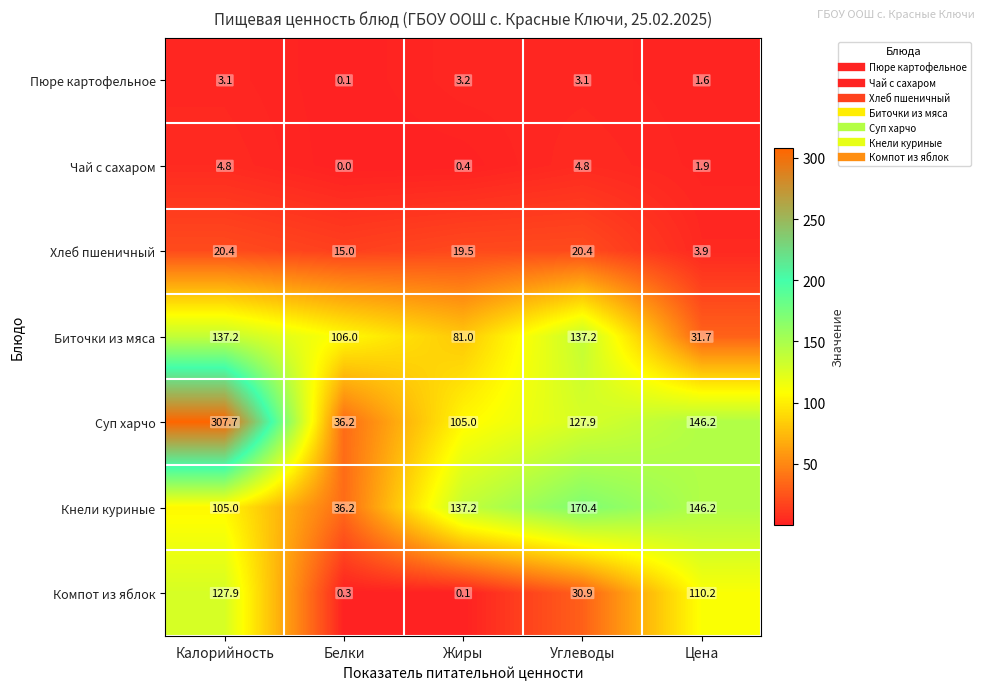

Which category has the highest value in the Пюре картофельное series?

Жиры